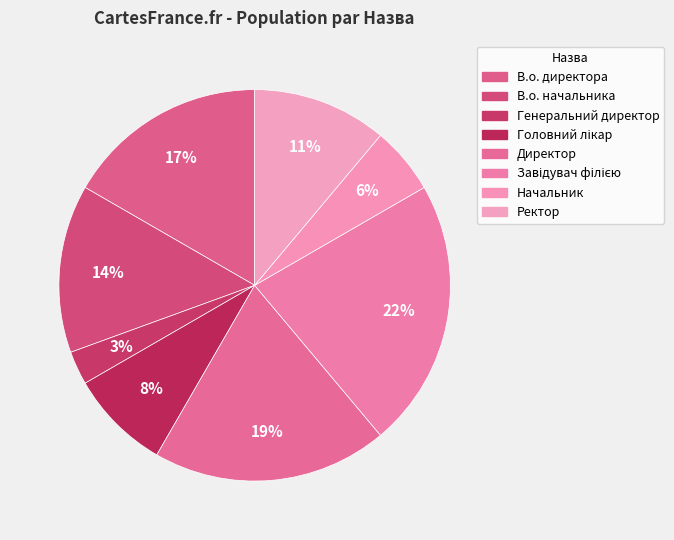

How many slices are in this pie chart?

8